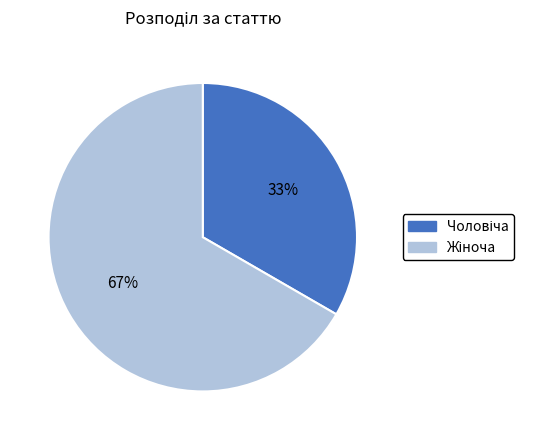

To the nearest percent, what is the average slice percentage?

50%